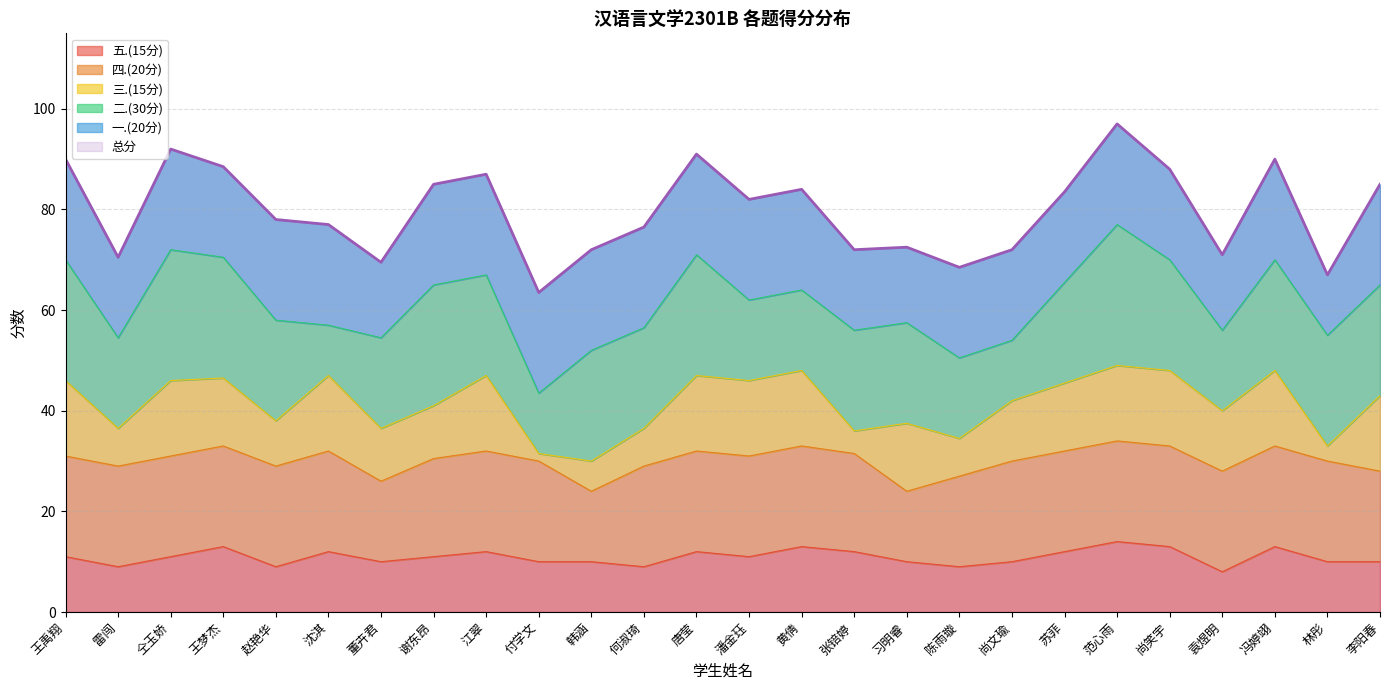

What are all the series names shown in the legend?

总分, 一.(20分), 二.(30分), 三.(15分), 四.(20分), 五.(15分)